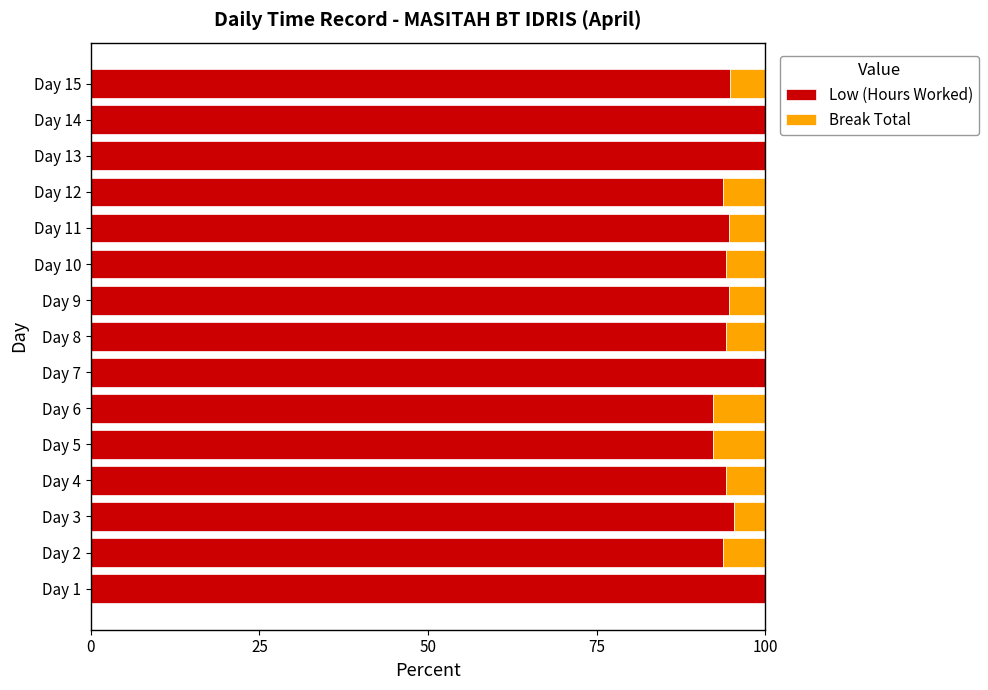

What is the highest value of the Low (Hours Worked) series?

100.0